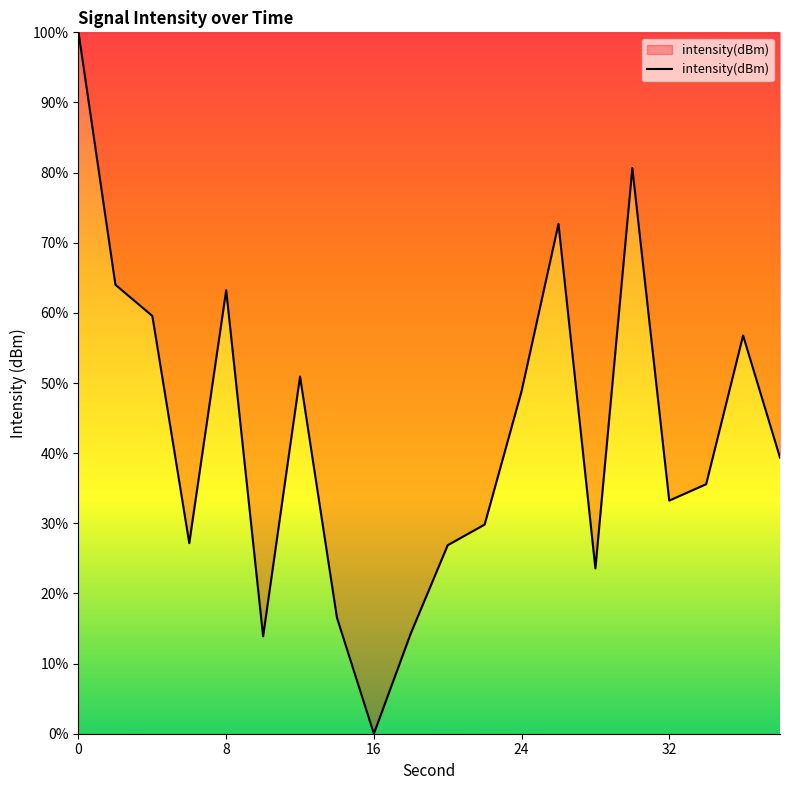

What is the greatest value displayed?

100.0